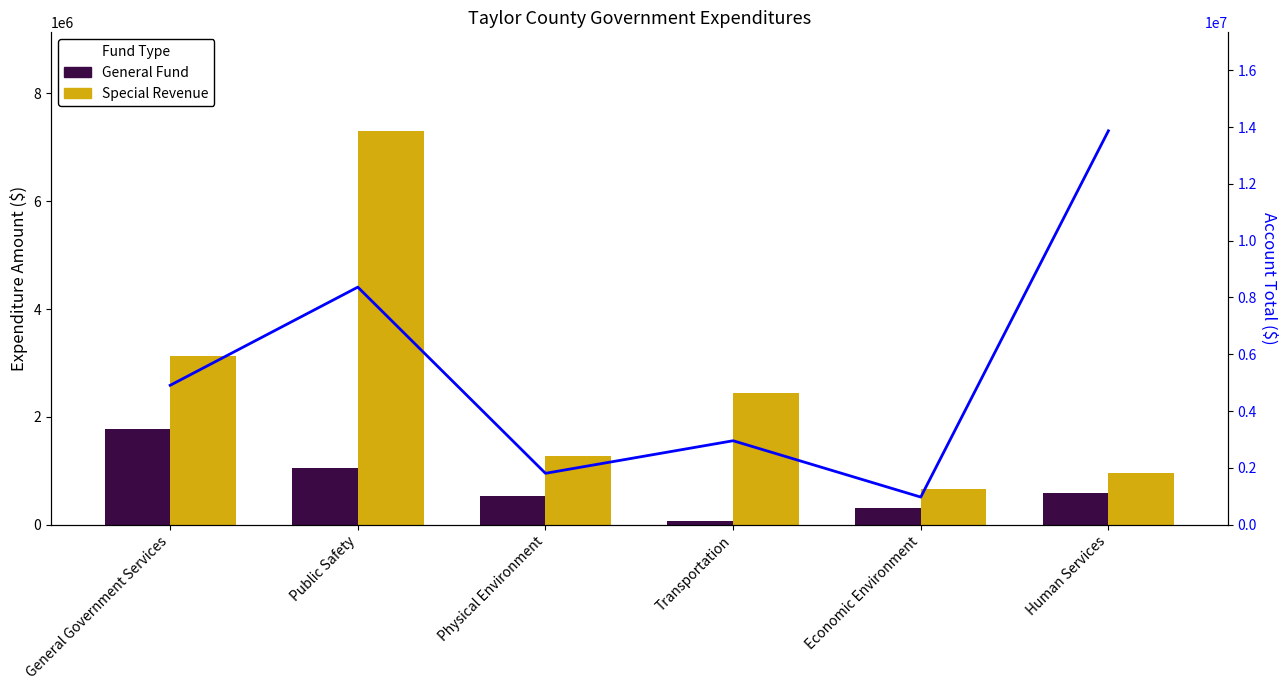

What is the maximum value for Special Revenue?

7306400